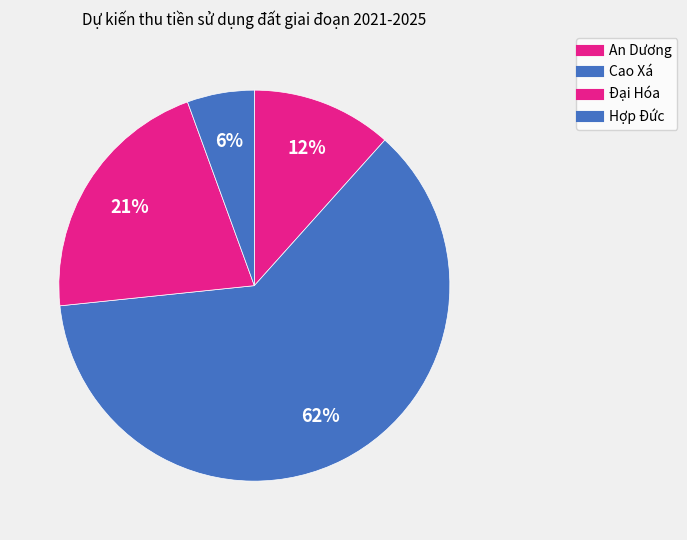

True or false: Hợp Đức accounts for 6% of the total.

True